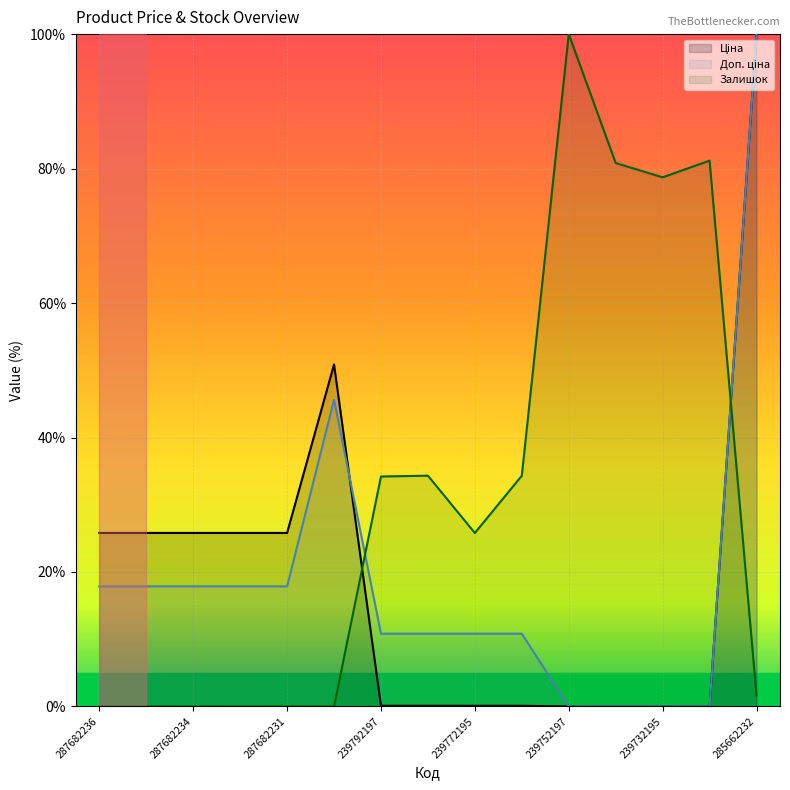

Between which two adjacent categories do Ціна and Залишок first intersect?

287702232 and 239792197